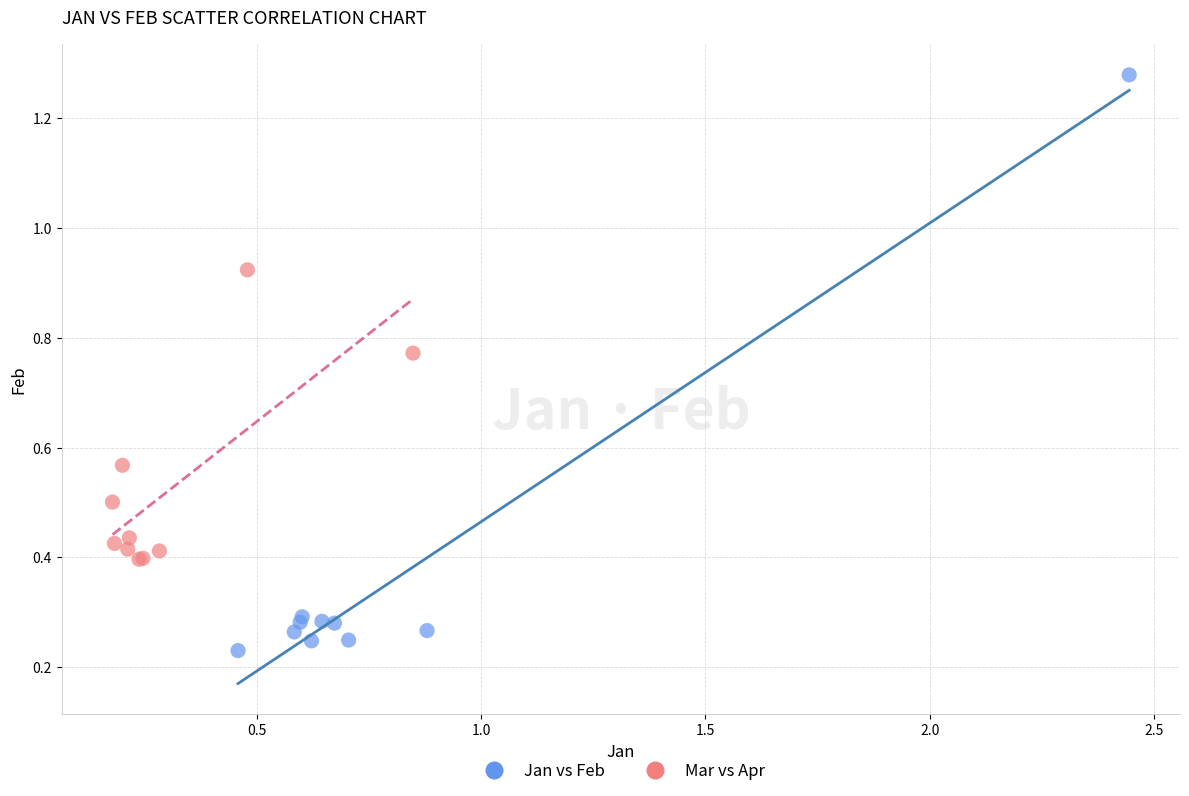

What are all the series names shown in the legend?

Jan vs Feb, Mar vs Apr